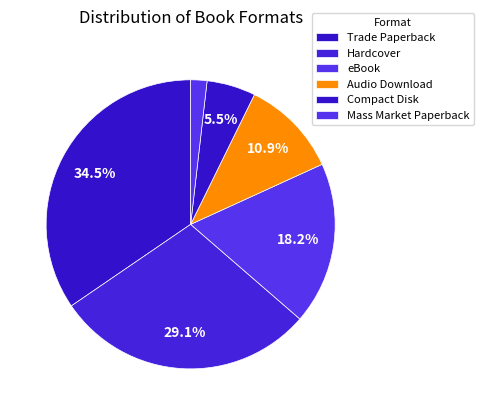

To the nearest percent, what is the average slice percentage?

17%